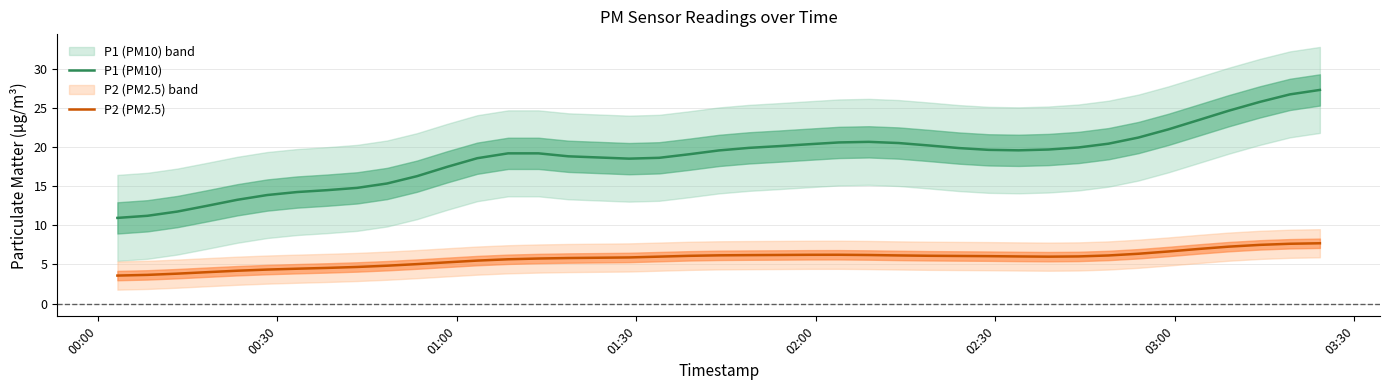

What is the highest value of the P1 (PM10) series?

27.3